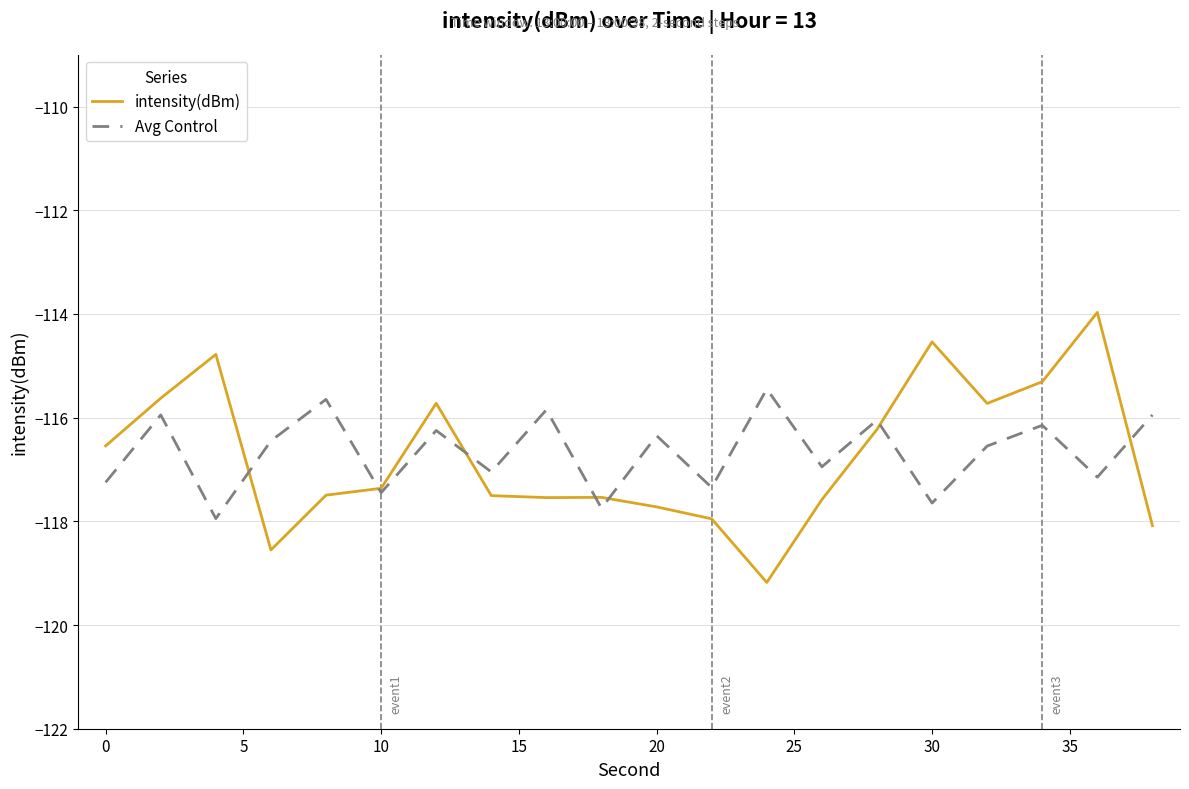

What is the average value of the intensity(dBm) series?

-116.7